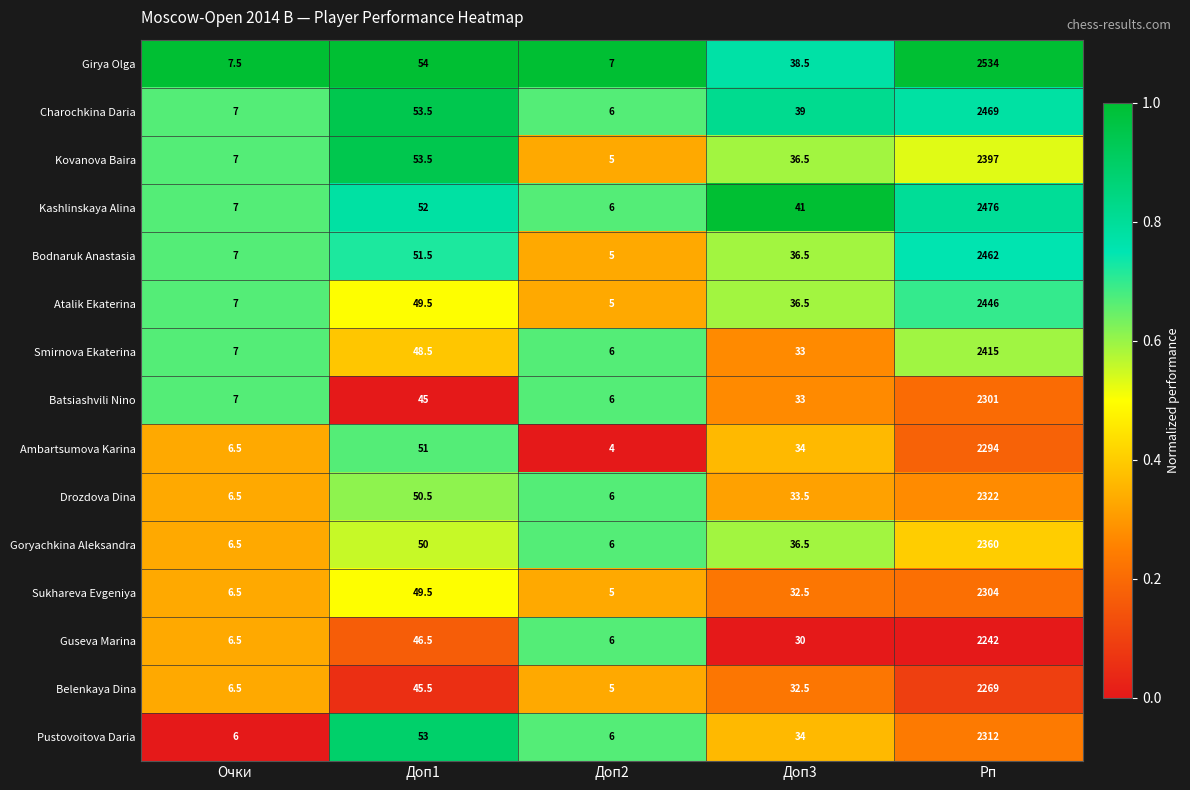

Which series has the largest total across all categories?

Girya Olga